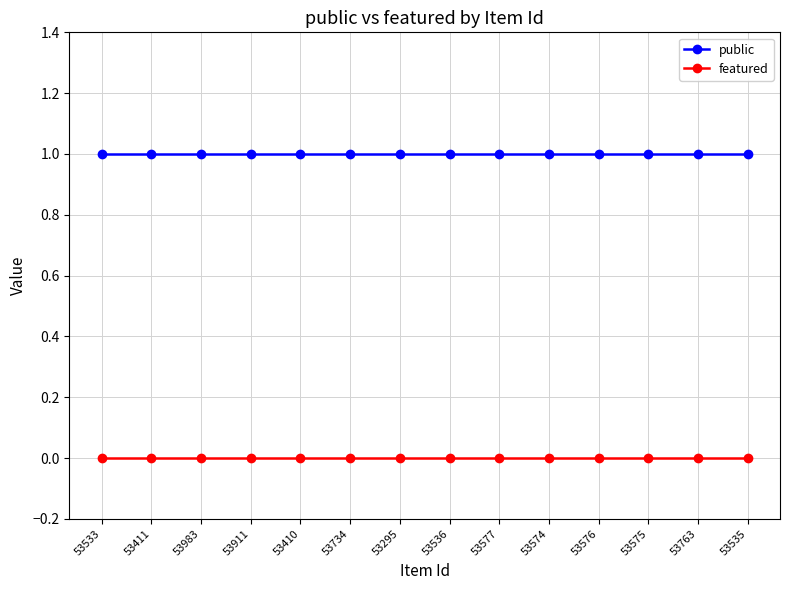

What position from the left is 53535?

14